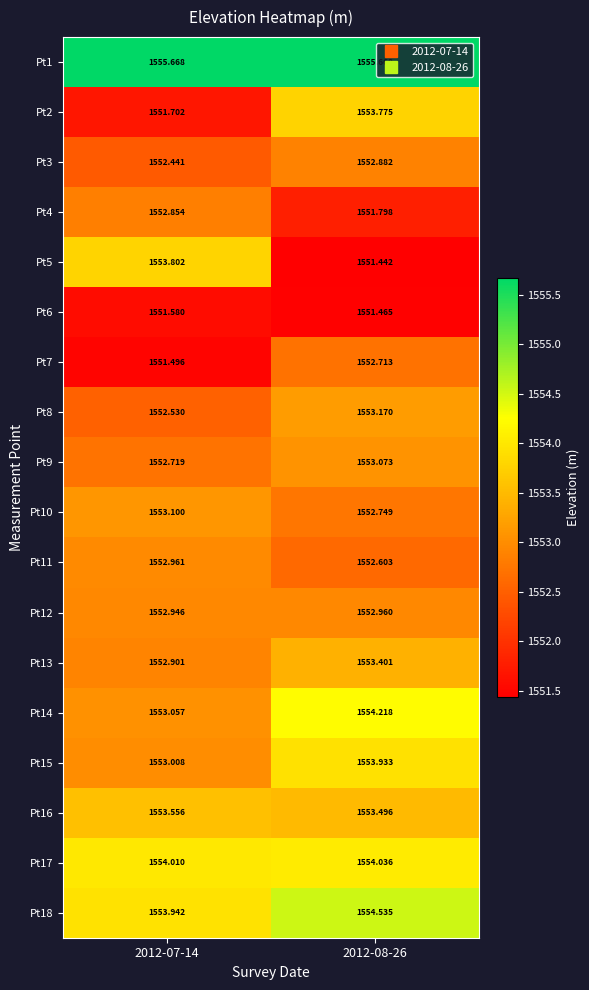

Which series changed the most between 2012-07-14 and 2012-08-26?

Pt5